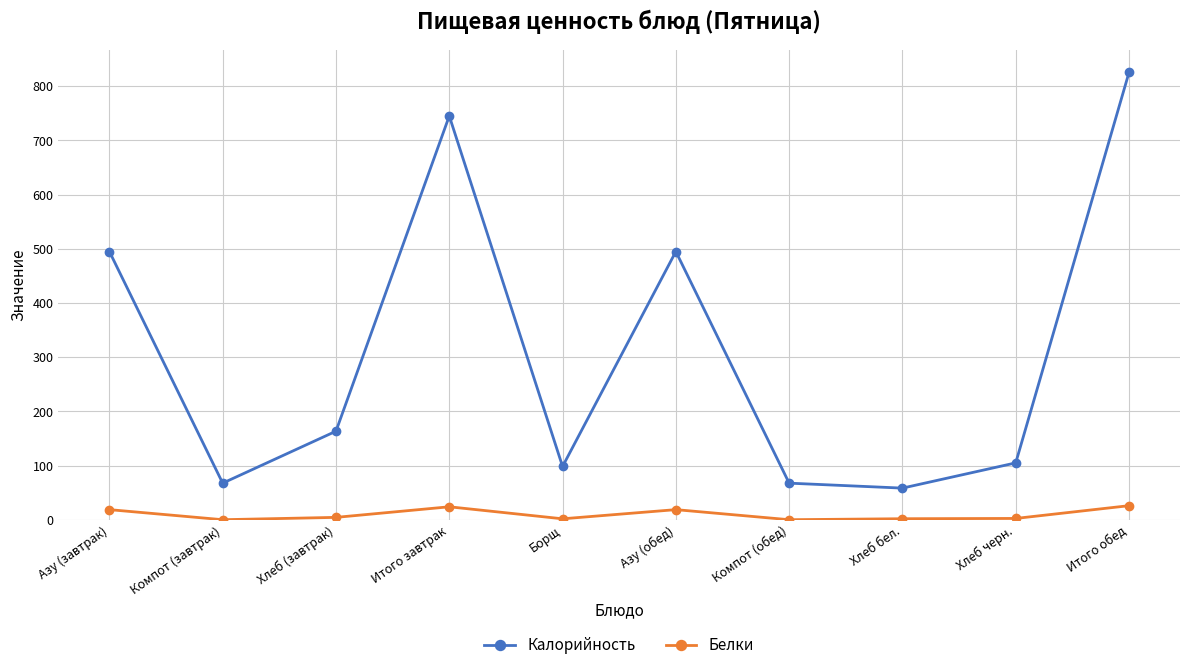

Does the chart have visible grid lines?

Yes